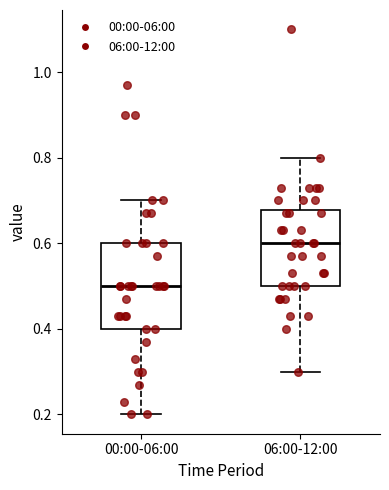

Reading left to right, read every box against the y-axis: the position of its median line, the range the box covers, and the ends of its whiskers. The values are not printed on the chart, so give them approximately, as read against the axis.

00:00-06:00: median 0.50, box 0.40 to 0.60, whiskers 0.20 to 0.70
06:00-12:00: median 0.60, box 0.50 to 0.68, whiskers 0.30 to 0.80